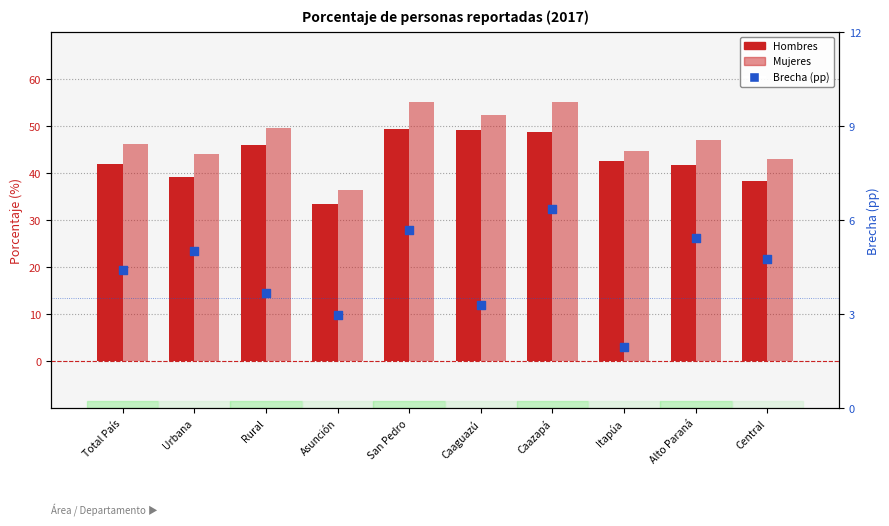

At which category is the sum across all series the highest?

Caazapá